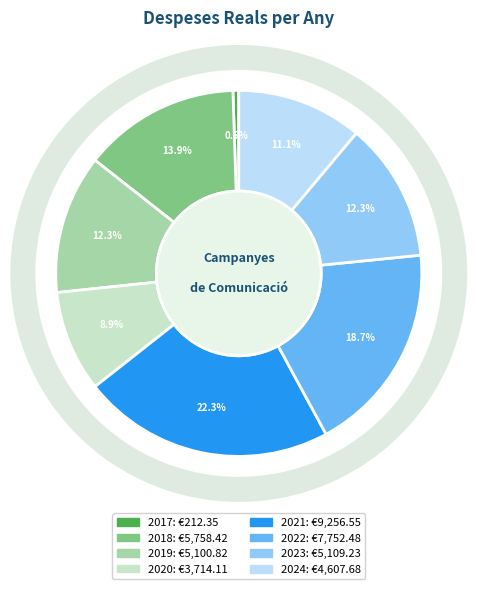

To the nearest percent, what portion does 2022 represent?

19%